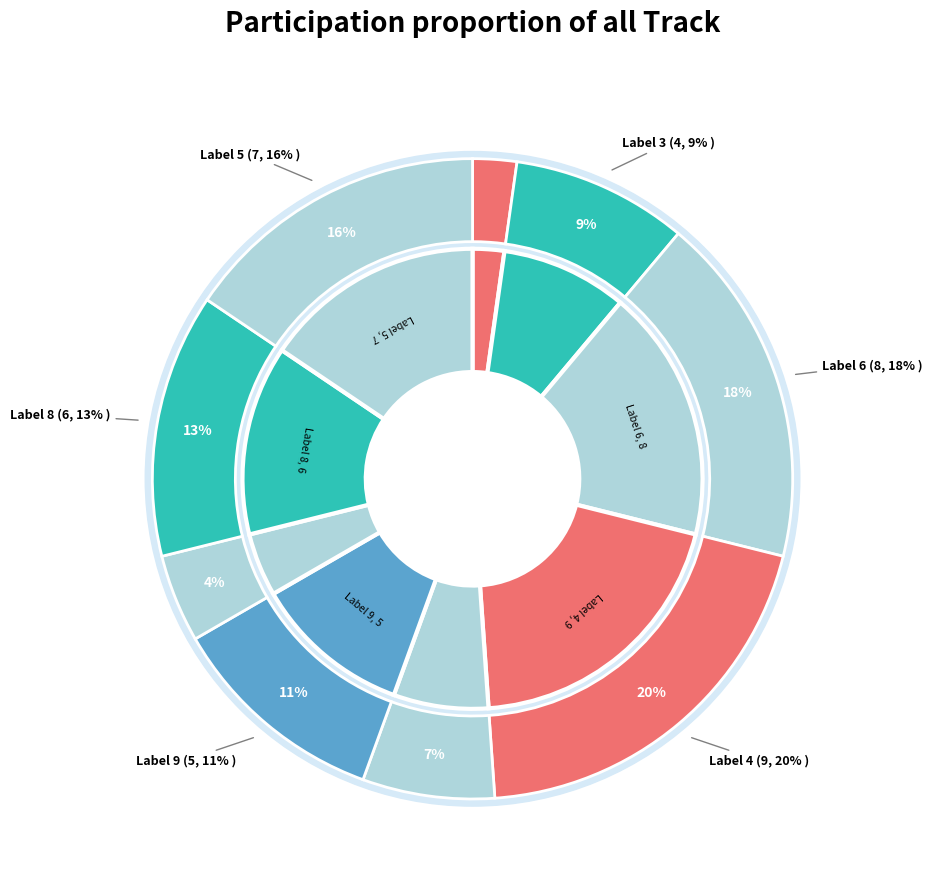

Which category has the biggest portion of the pie?

4